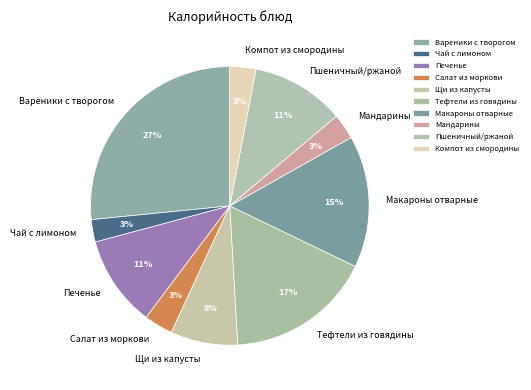

What percentage is the Тефтели из говядины slice, to the nearest percent?

17%